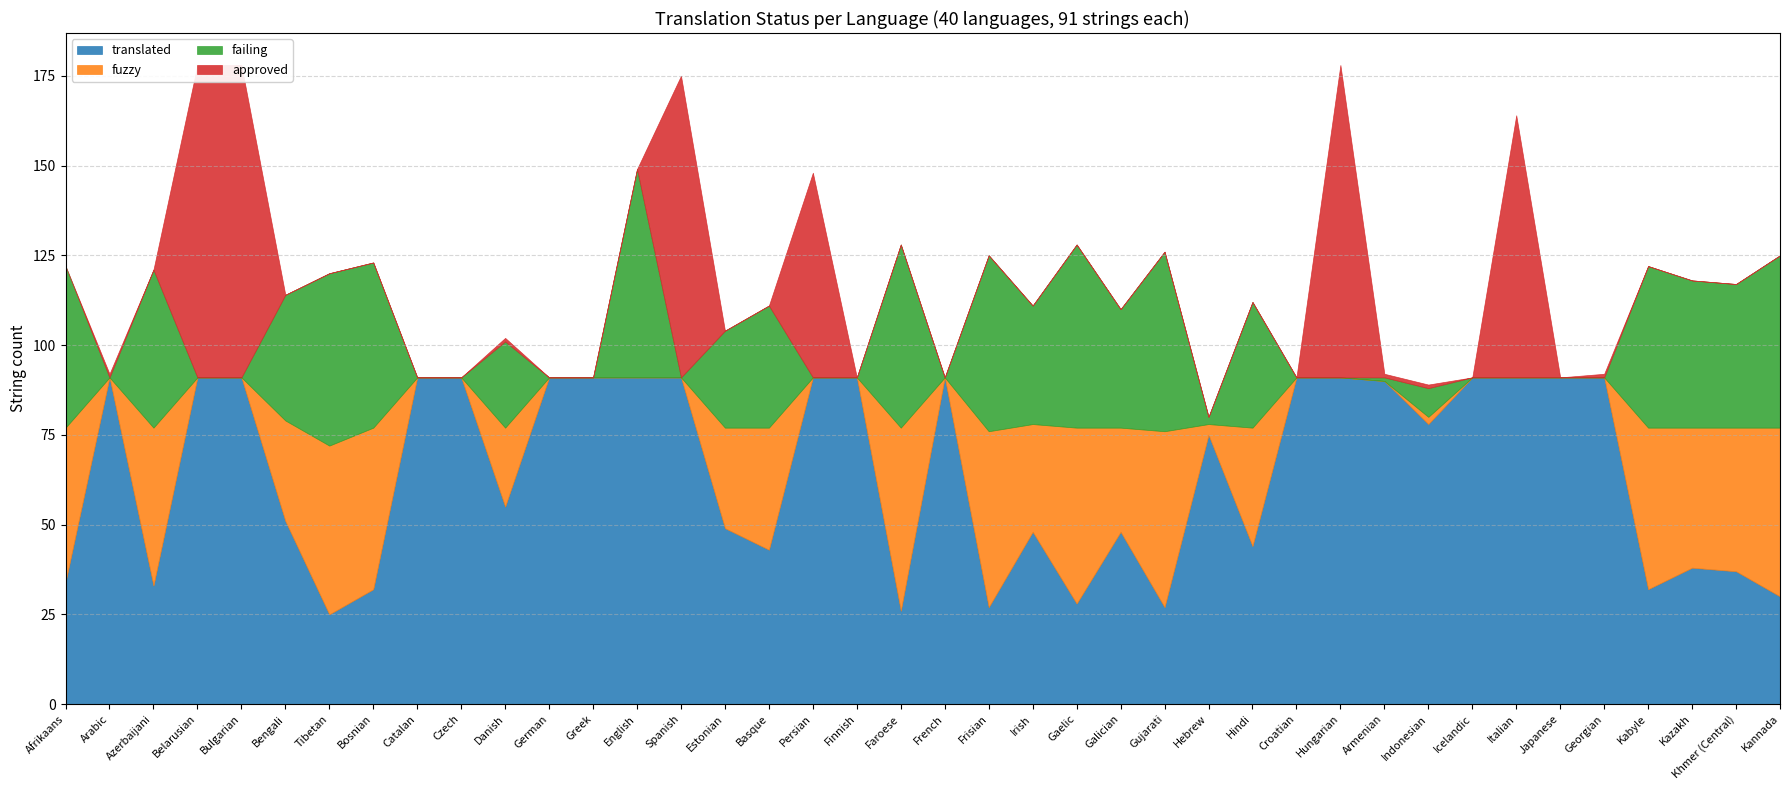

What is the sum of all approved values?

480